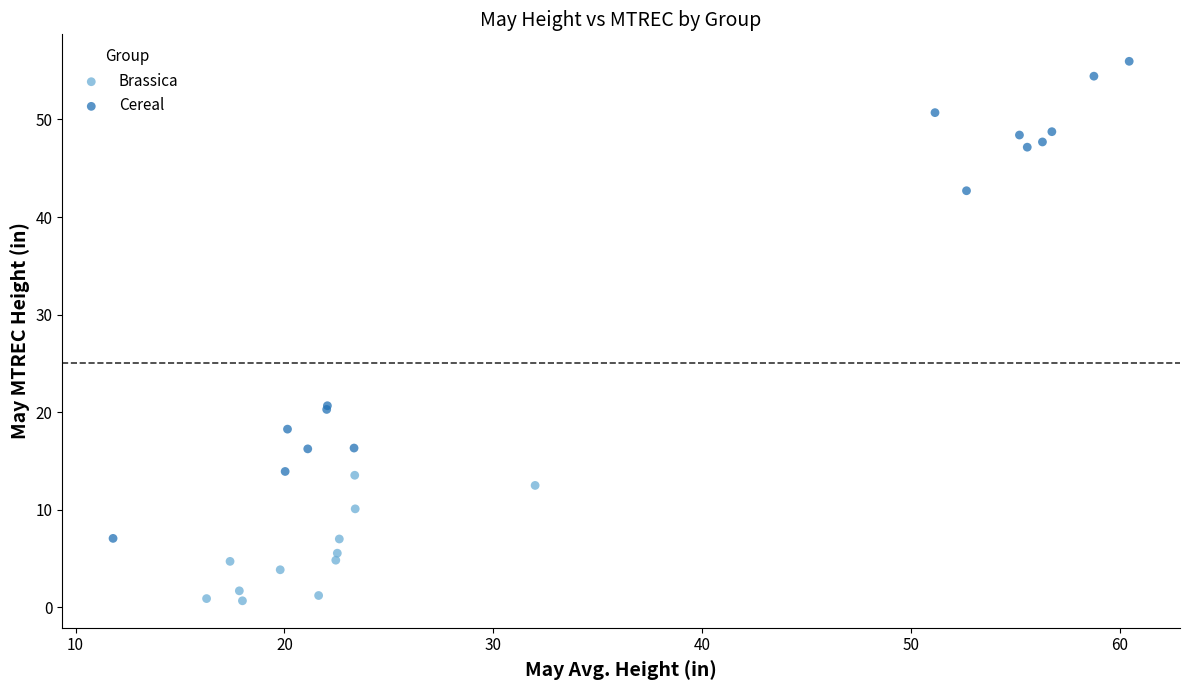

Which series has the largest Y range (max minus min)?

Cereal